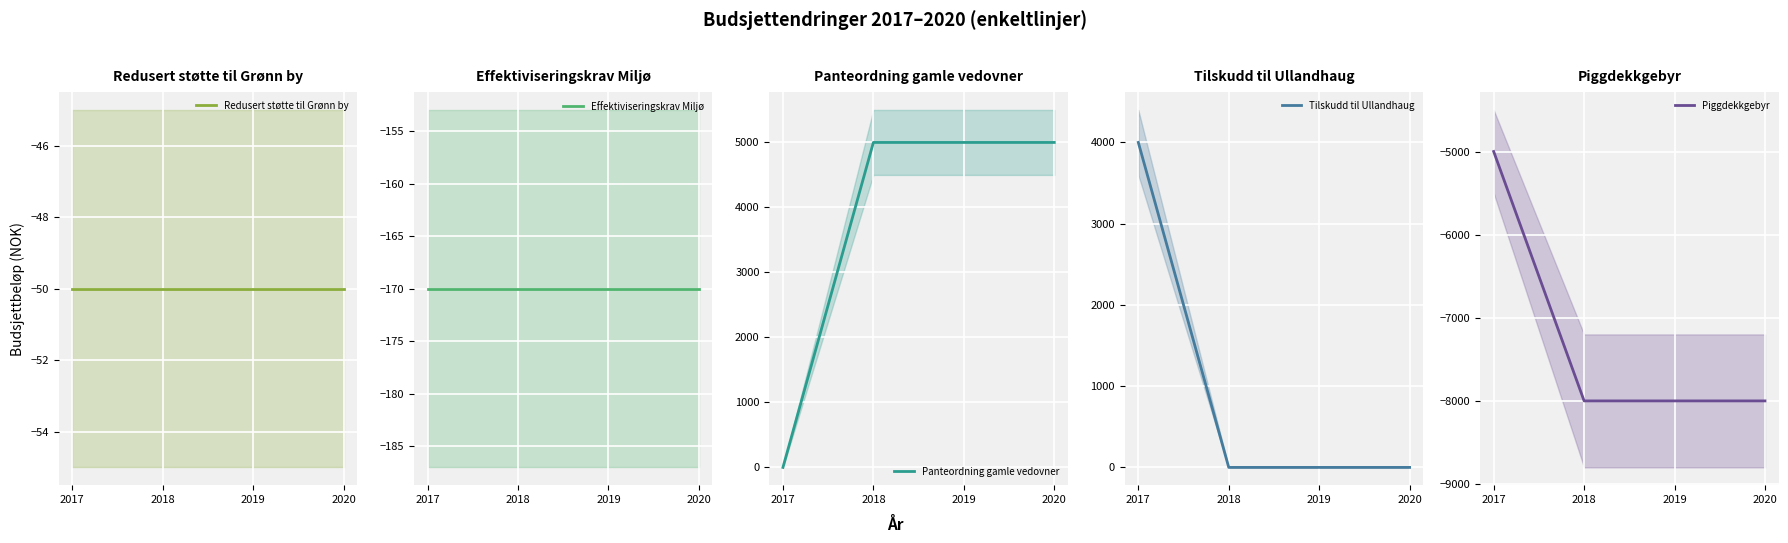

True or false: Effektiviseringskrav Miljø and Panteordning gamle vedovner intersect in this chart.

False